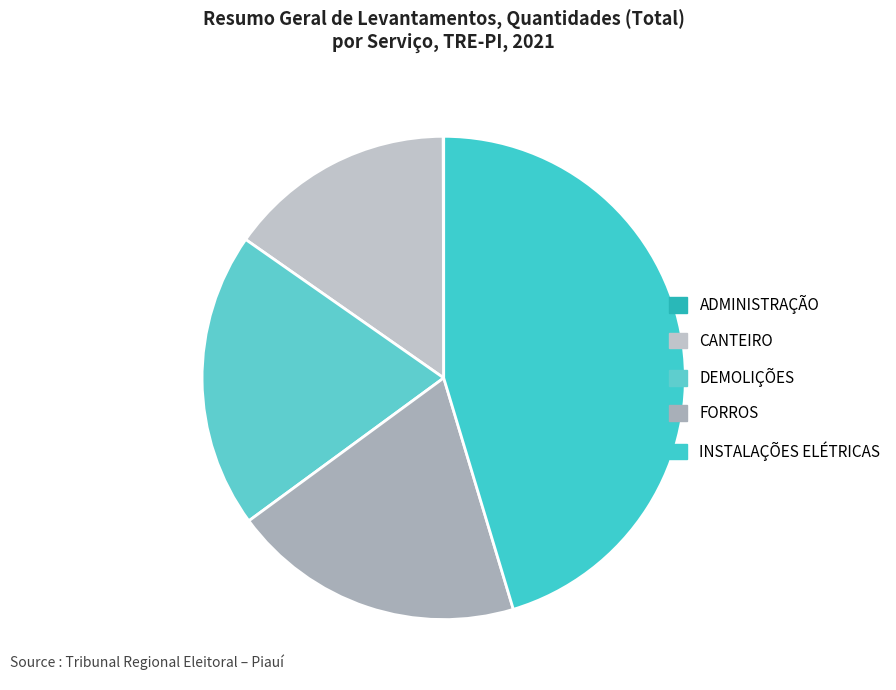

What is the total percentage of INSTALAÇÕES ELÉTRICAS and DEMOLIÇÕES?

65.1%